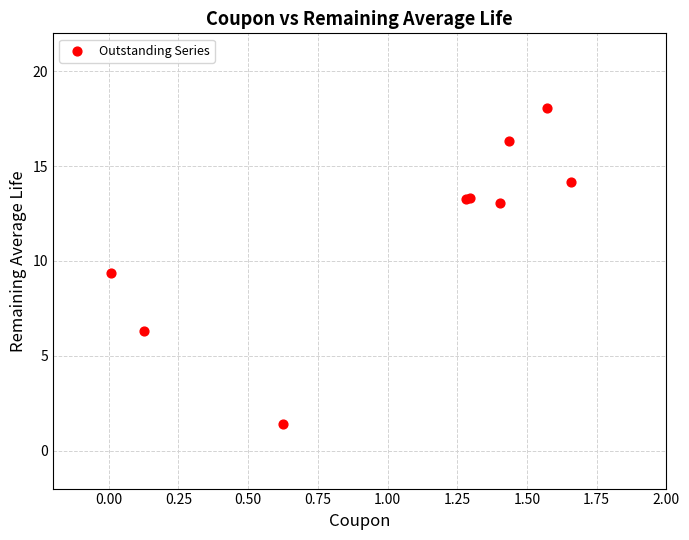

What Y value in the scatter plot is closest to 9?

9.4